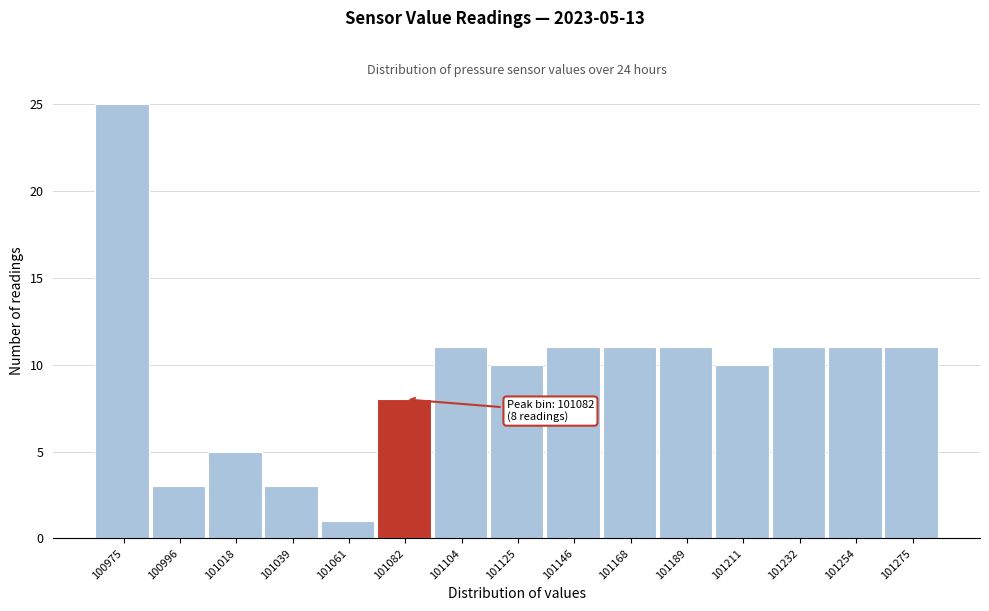

Which range on the x-axis has the tallest bar?

100965 to 100985